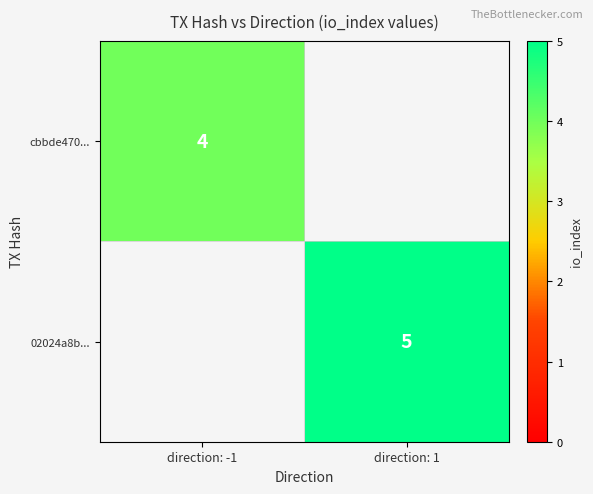

At which category does the chart reach its peak across all series?

direction: 1